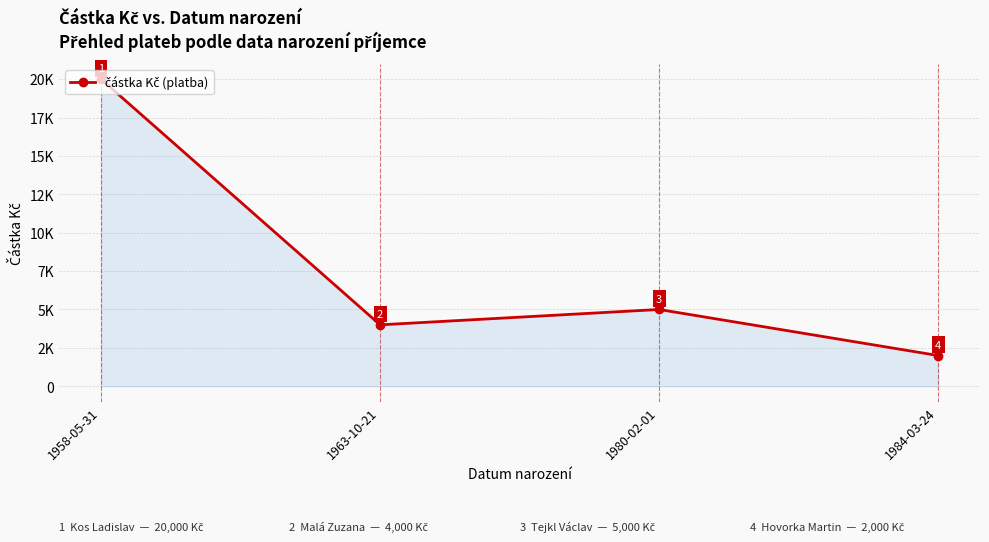

What is the value of the 3rd point from the left?

5000